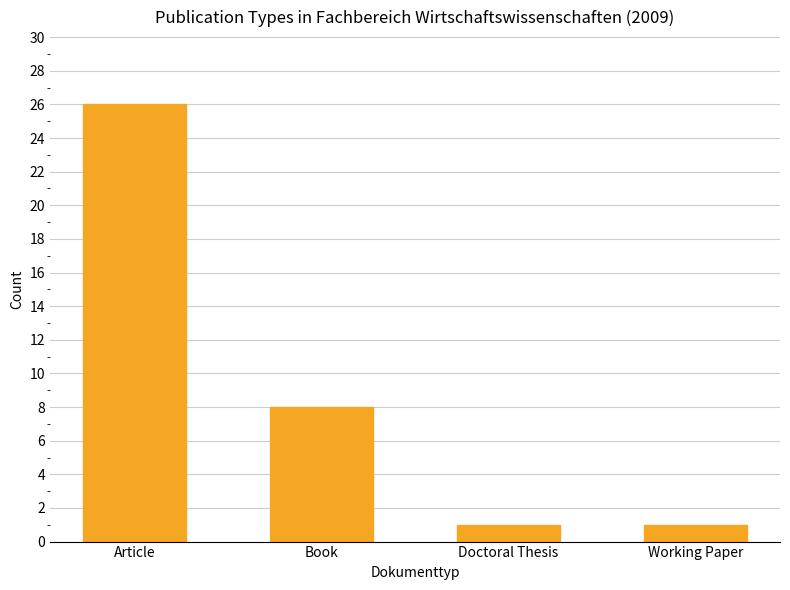

Which has a higher value, Working Paper or Book?

Book